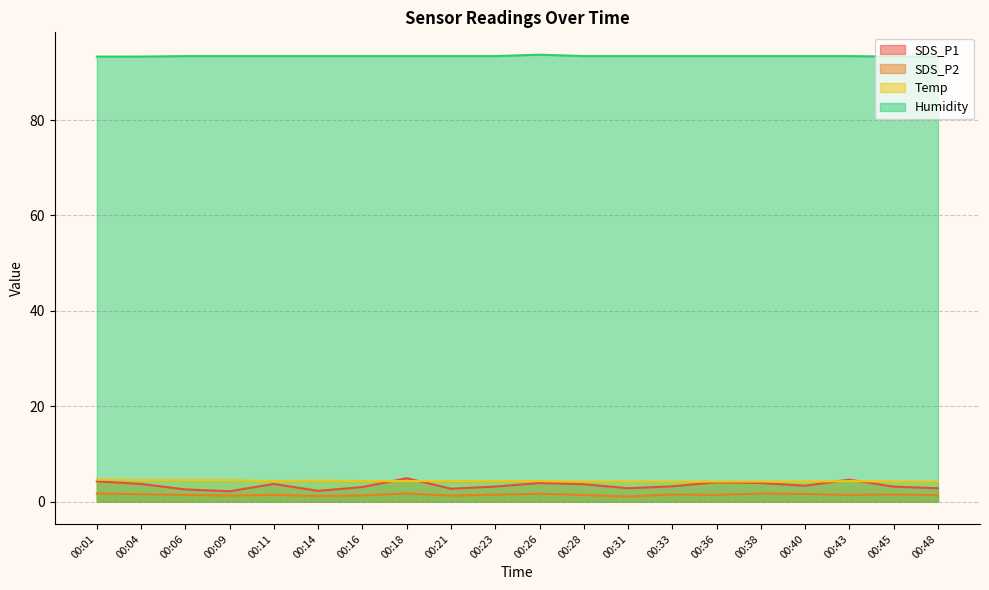

How many interior local peaks does the Temp series have?

2